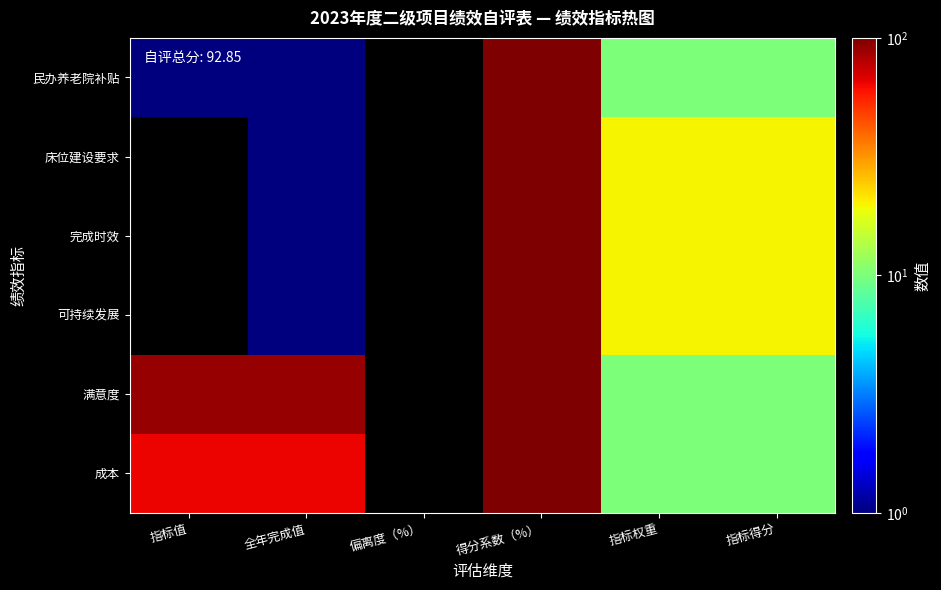

At 指标得分, list the series in order from smallest to largest.

民办养老院补贴, 满意度, 成本, 床位建设要求, 完成时效, 可持续发展